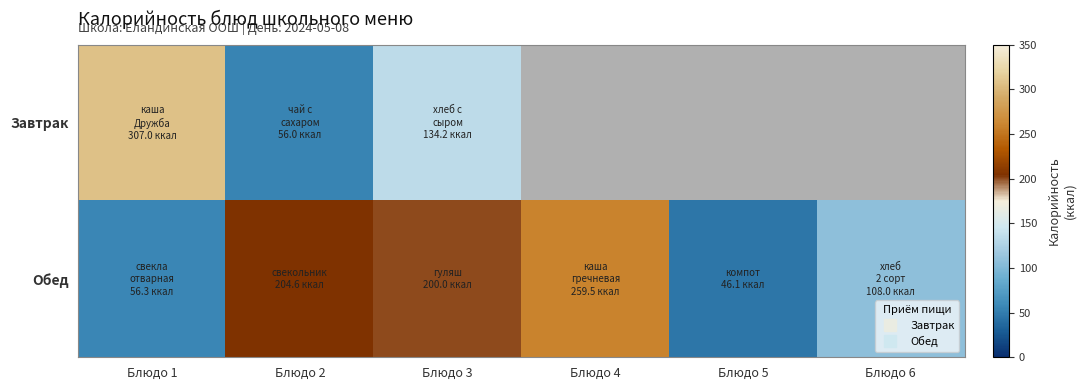

At which category does the chart reach its minimum across all series?

Блюдо 5